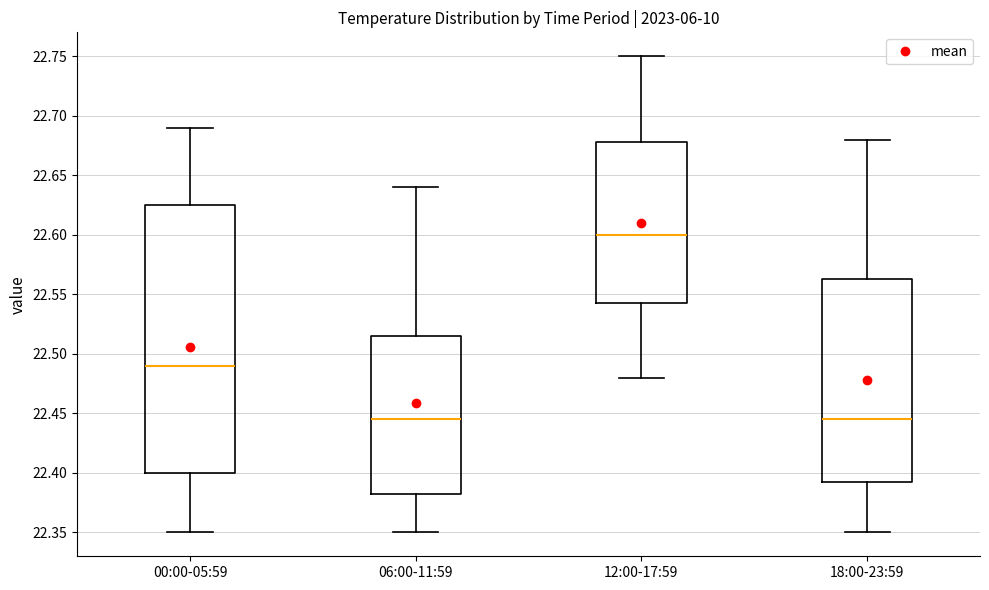

Where is the upper edge of the box for 00:00-05:59 on the y-axis? The values are not printed on the chart, so give them approximately, as read against the axis.

22.625